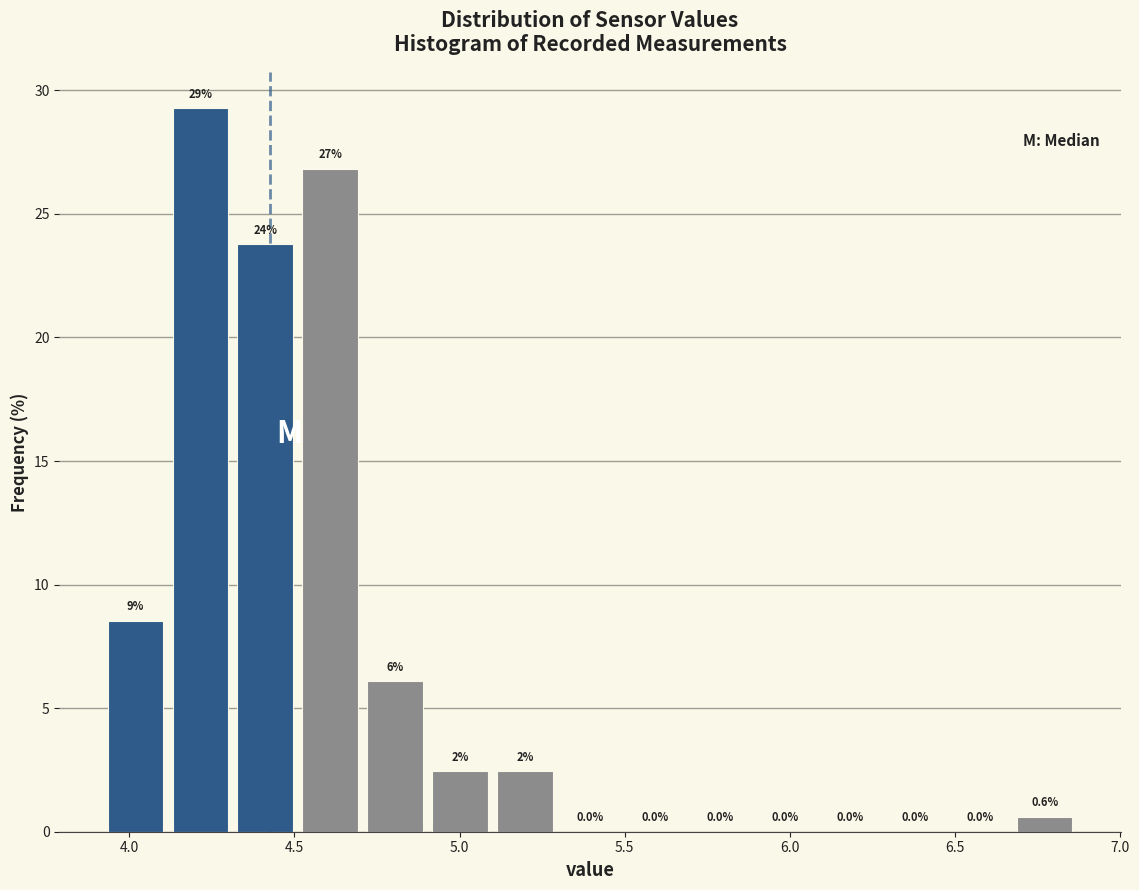

Around what value on the x-axis is the tallest bar? Give the approximate position of its centre, as read against the axis.

4.20